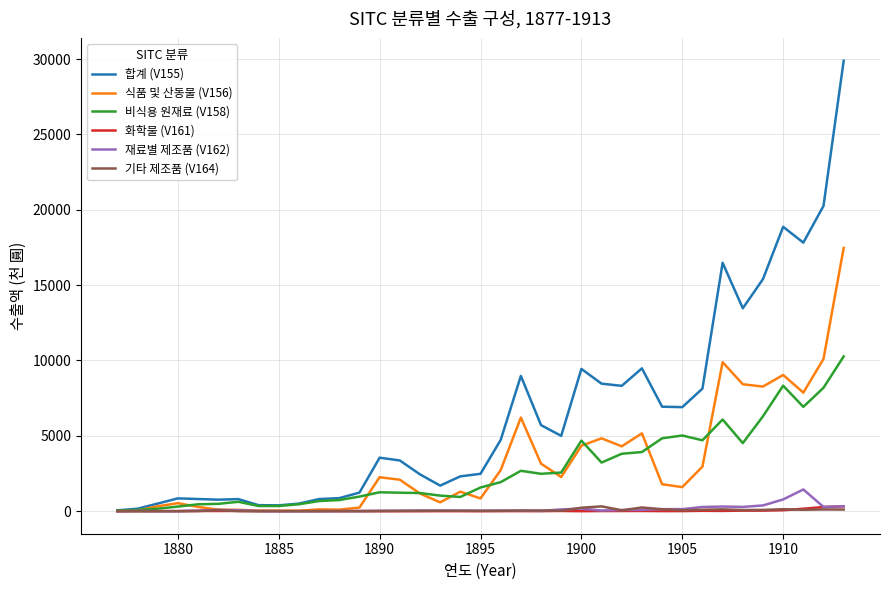

Which series has the widest spread of values?

합계 (V155)